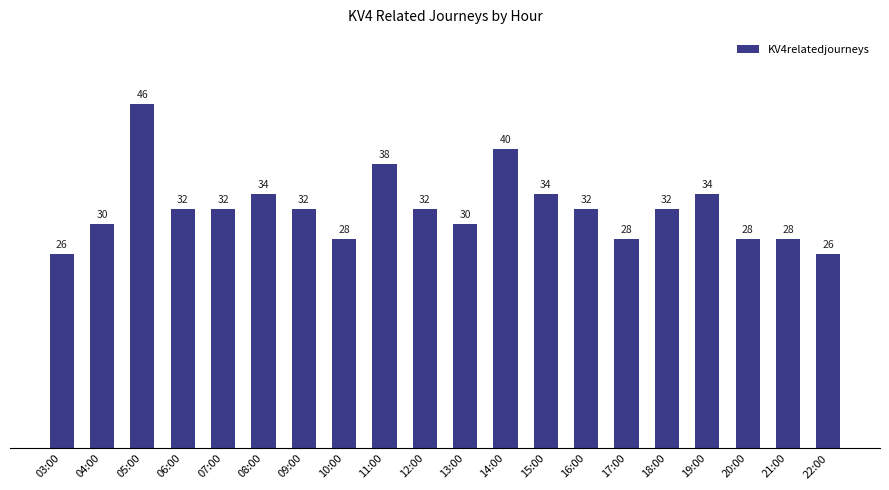

What is the label of the 14th bar from the left?

16:00